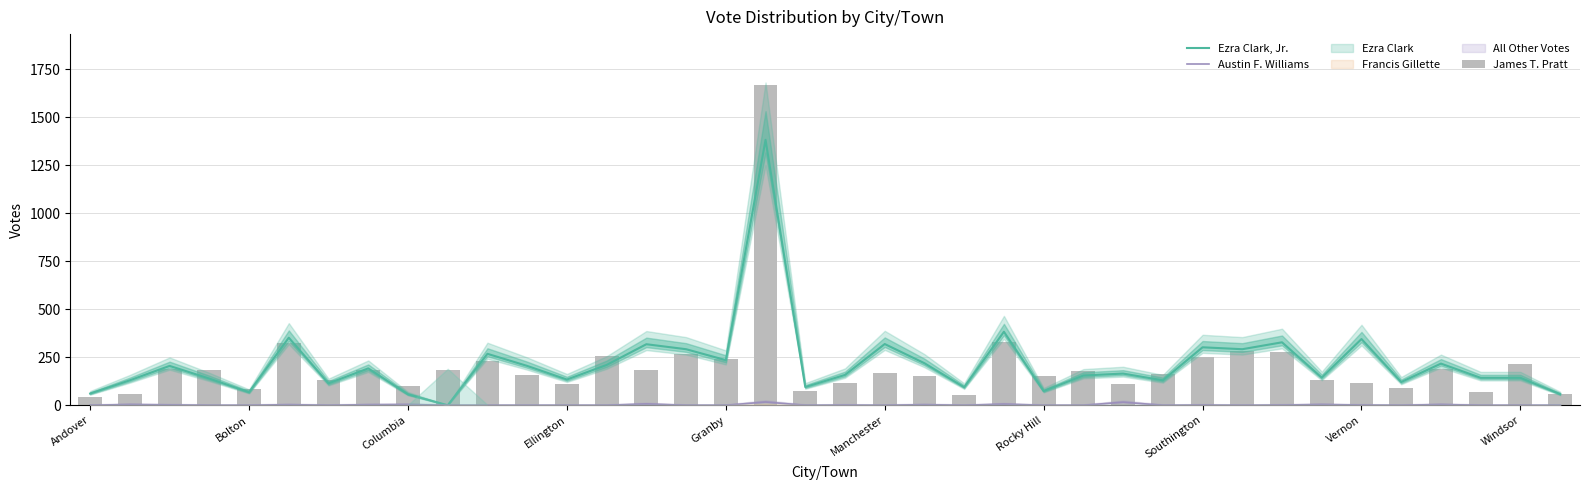

What is the average value of the Austin F. Williams series?

2